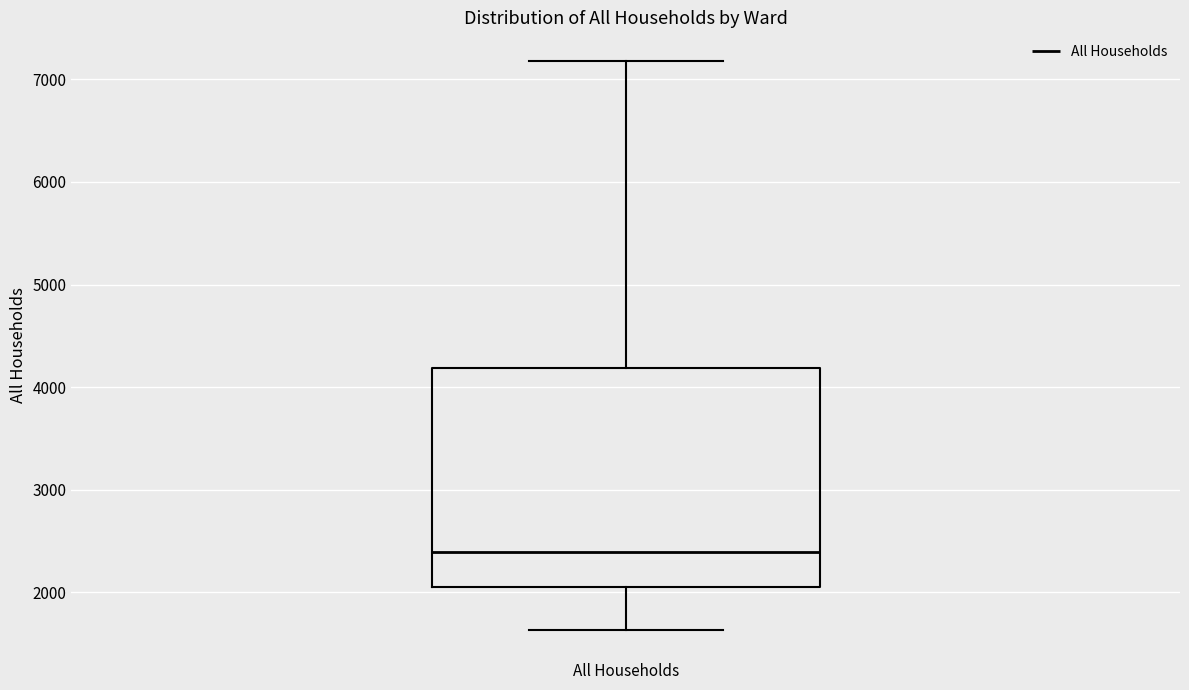

Transcribe this box plot: give where the median line is, the range the box spans, and where the two whiskers end, as read against the y-axis. The values are not printed on the chart, so give them approximately, as read against the axis.

median 2400, box 2000 to 4200, whiskers 1600 to 7200